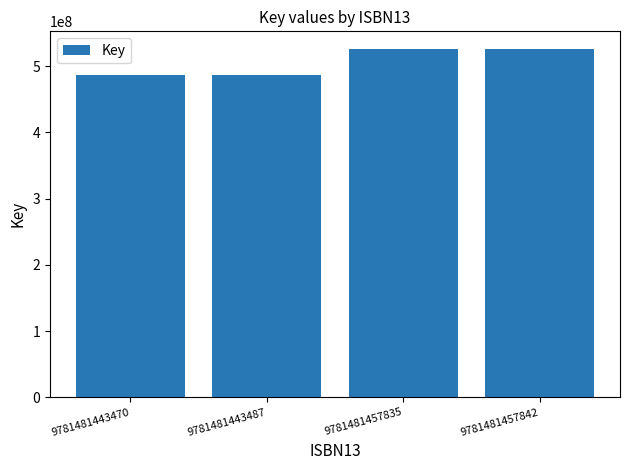

What is the difference between the second highest and second lowest values?

39846161